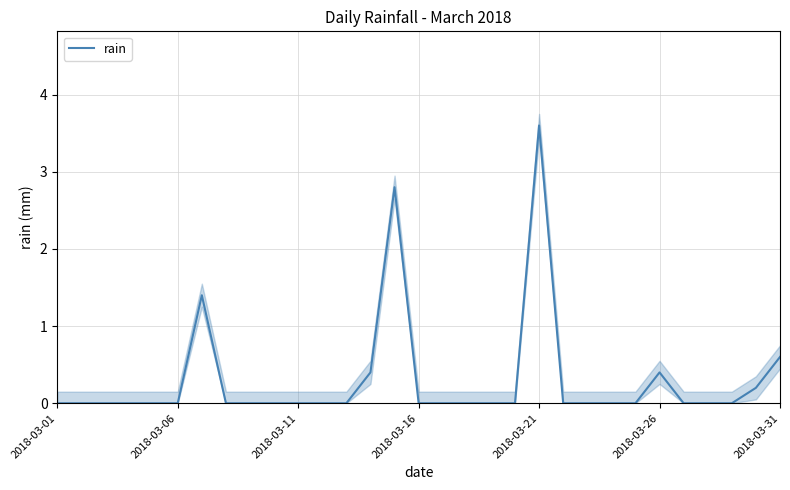

Reading left to right, transcribe all the data shown in this chart.

0.0	0.0	0.0	0.0	0.0	0.0	1.4	0.0	0.0	0.0	0.0	0.0	0.0	0.4	2.8	0.0	0.0	0.0	0.0	0.0	3.6	0.0	0.0	0.0	0.0	0.4	0.0	0.0	0.0	0.2	0.6